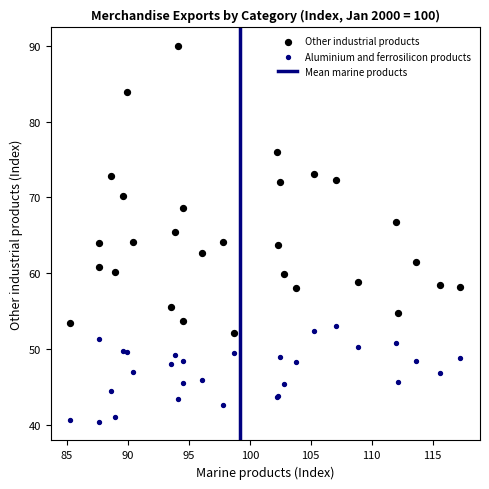

Which series reaches the maximum Y coordinate?

Other industrial products